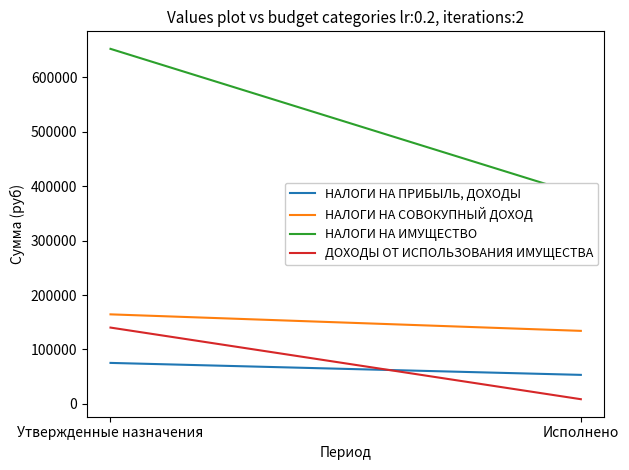

Rank the categories by ДОХОДЫ ОТ ИСПОЛЬЗОВАНИЯ ИМУЩЕСТВА value from highest to lowest.

Утвержденные назначения, Исполнено